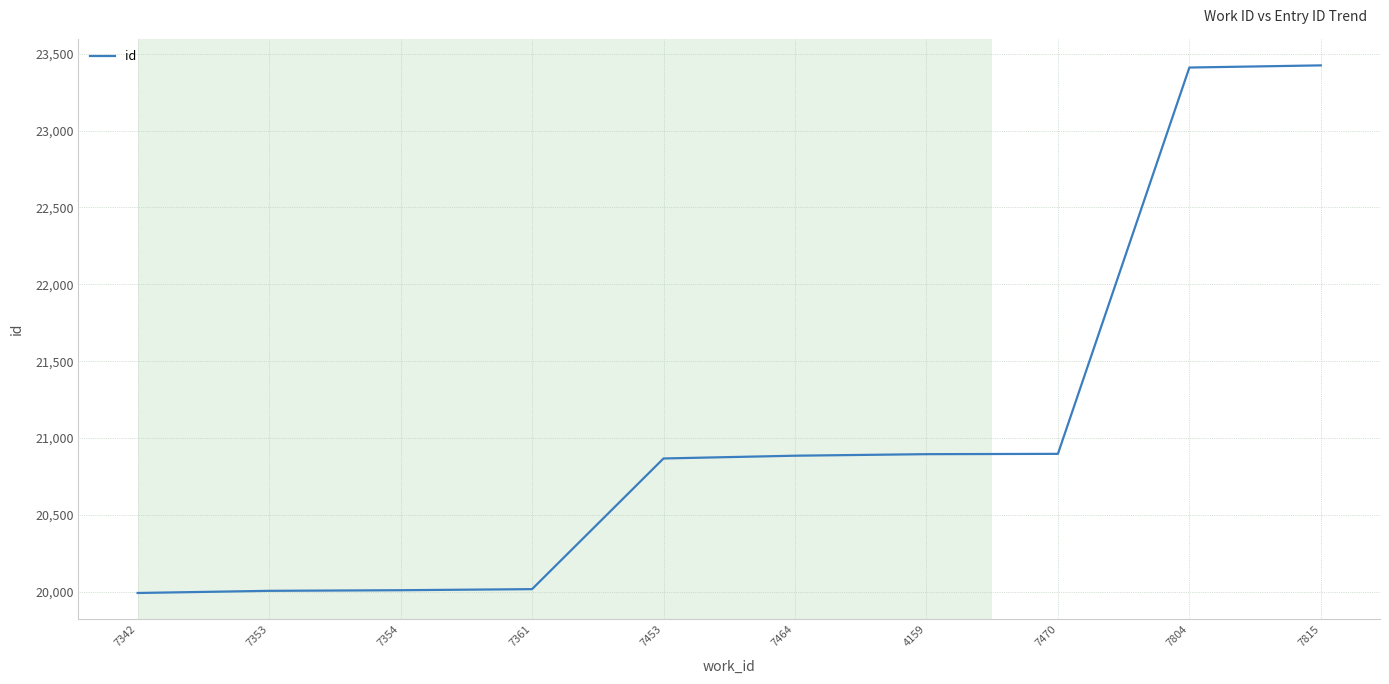

What is the average value?

21040